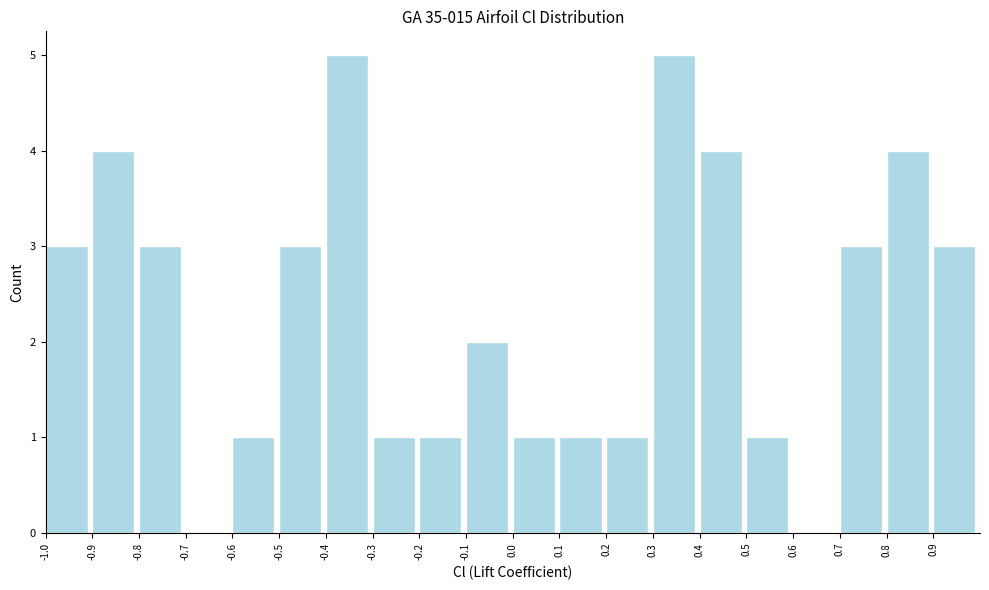

What is the height of the bar covering -0.1 to 0.0 on the x-axis? The values are not printed on the chart, so give them approximately, as read against the axis.

2